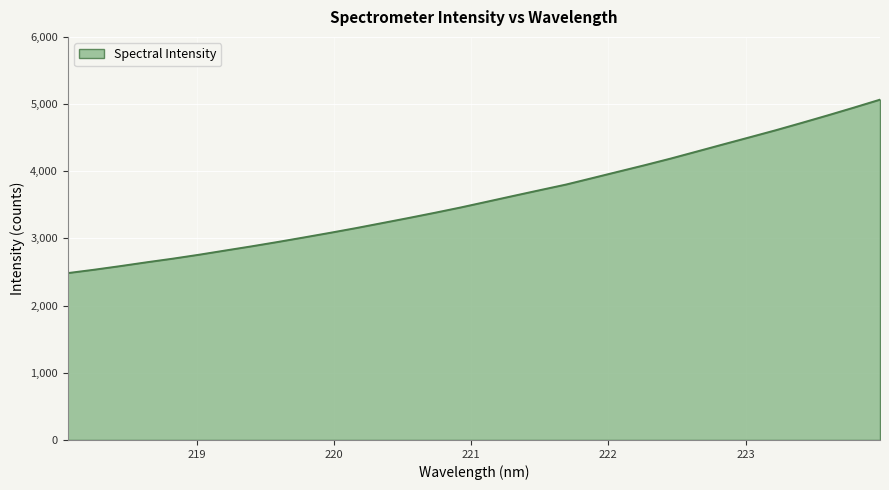

What is the difference between the maximum and minimum values?

2581.8